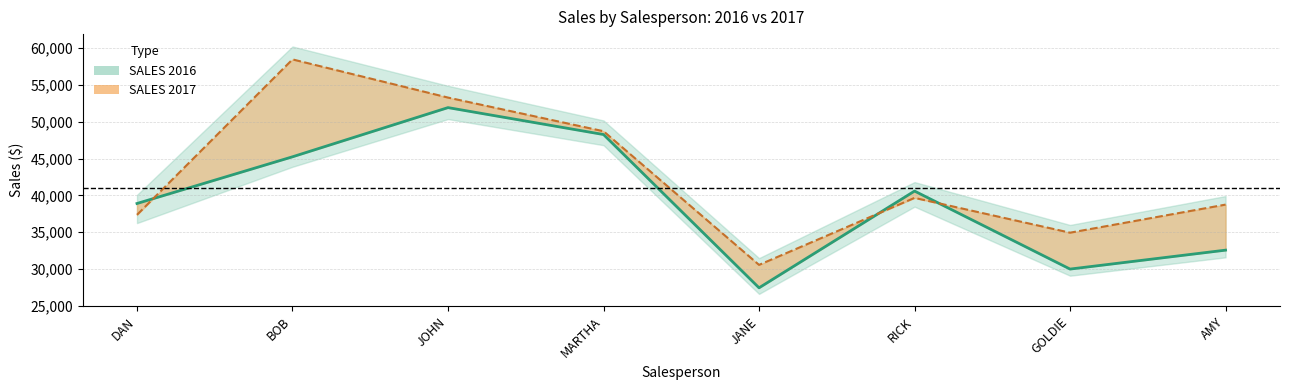

The value of SALES 2016 at MARTHA is 48253. True or false?

True